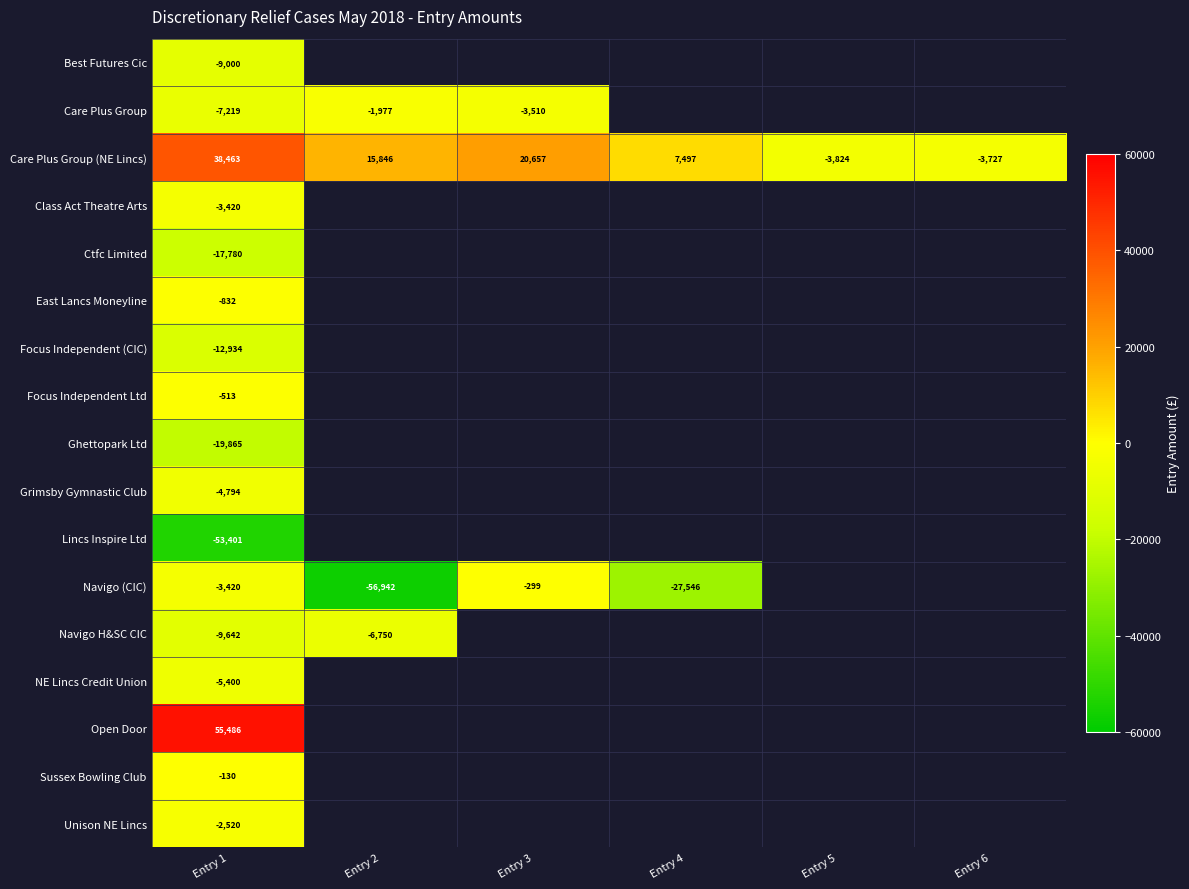

True or false: Navigo H&SC CIC has a value of -9642 at Entry 1.

True